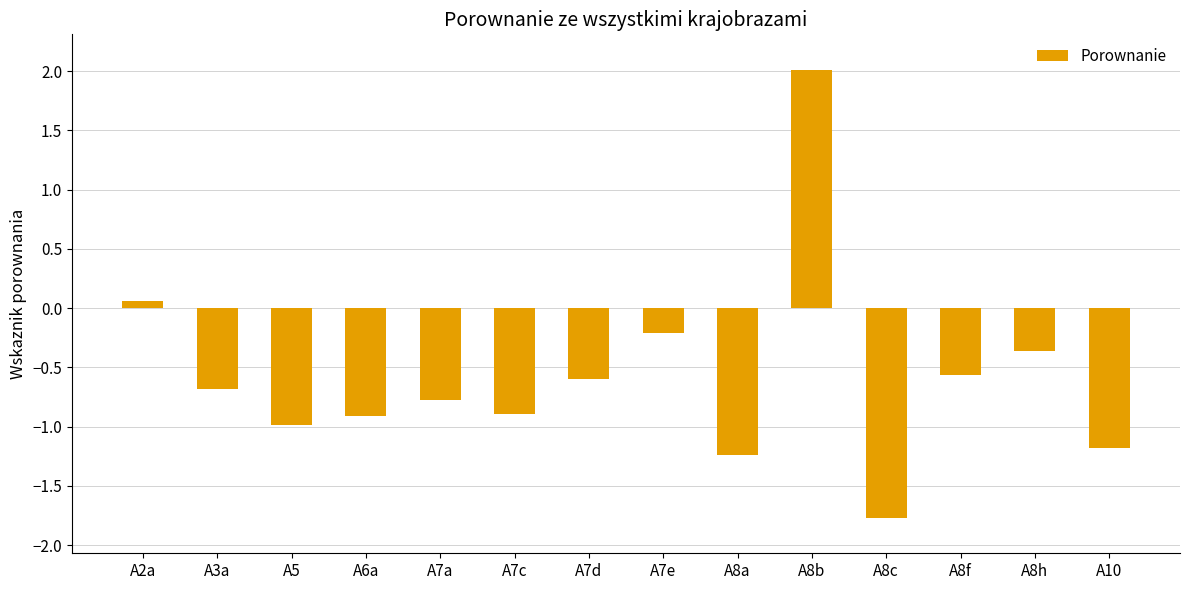

Reading right to left, list all the values displayed in this chart.

-1.2	-0.4	-0.6	-1.8	2.0	-1.2	-0.2	-0.6	-0.9	-0.8	-0.9	-1.0	-0.7	0.1